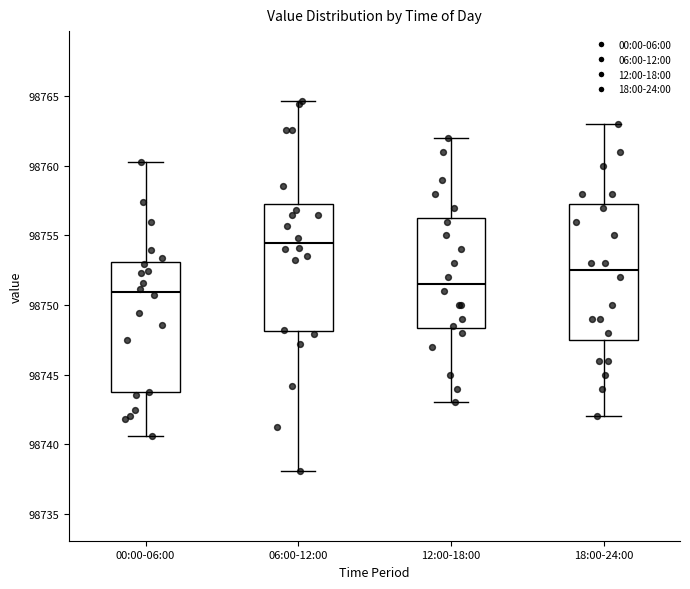

Where is the lower edge of the box for 18:00-24:00 on the y-axis? The values are not printed on the chart, so give them approximately, as read against the axis.

98747.5